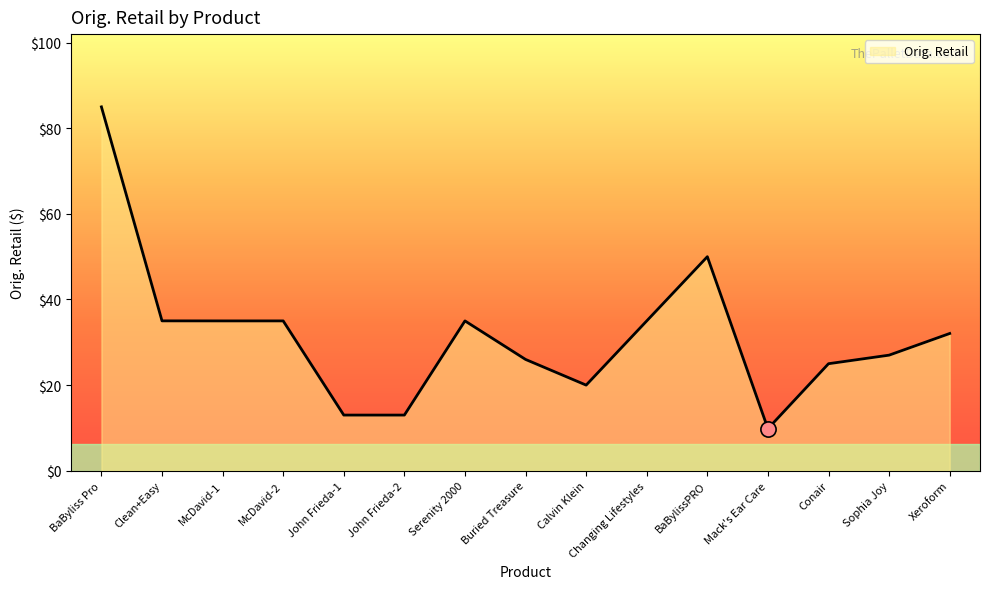

Between Calvin Klein and Conair, which is larger?

Conair